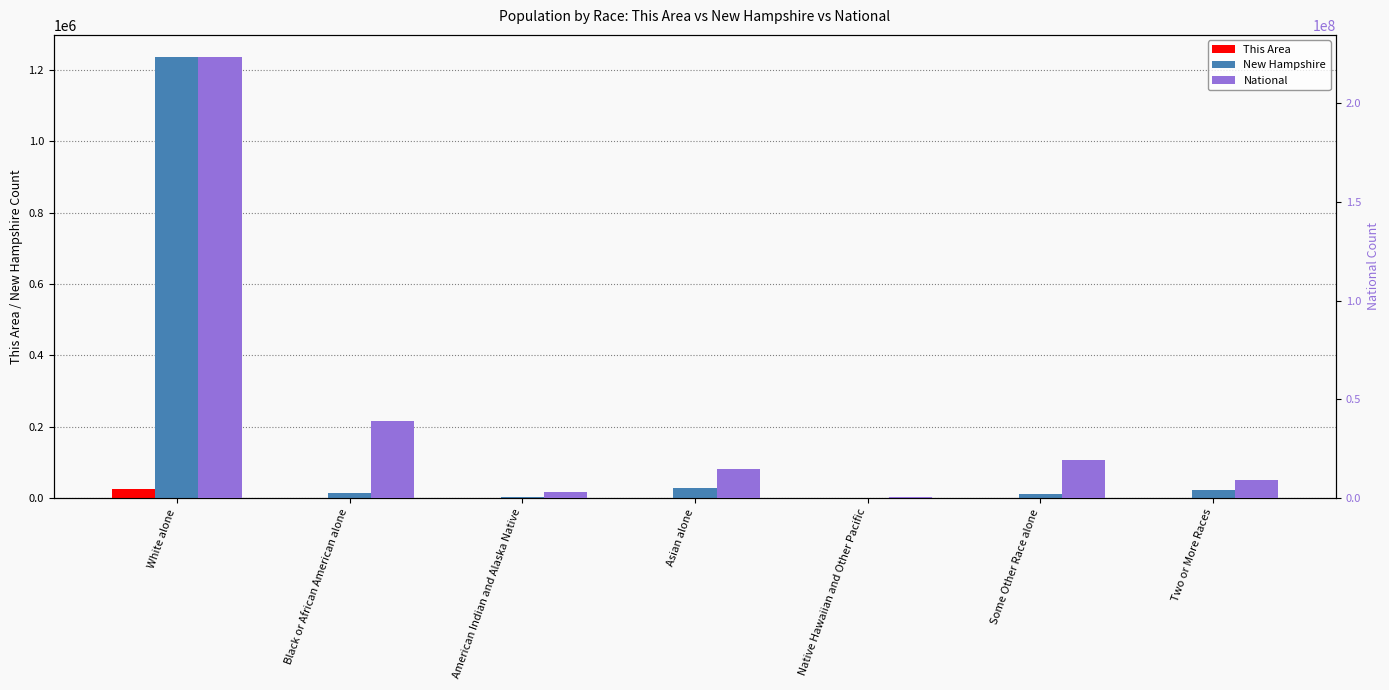

Reading left to right, transcribe all the data shown in this chart.

This Area: White alone=25067	Black or African American alone=248	American Indian and Alaska Native=50	Asian alone=390	Native Hawaiian and Other Pacific=5	Some Other Race alone=136	Two or More Races=420
New Hampshire: White alone=1236050	Black or African American alone=15035	American Indian and Alaska Native=3150	Asian alone=28407	Native Hawaiian and Other Pacific=384	Some Other Race alone=12062	Two or More Races=21382
National: White alone=223553265	Black or African American alone=38929319	American Indian and Alaska Native=2932248	Asian alone=14674252	Native Hawaiian and Other Pacific=540013	Some Other Race alone=19107368	Two or More Races=9009073